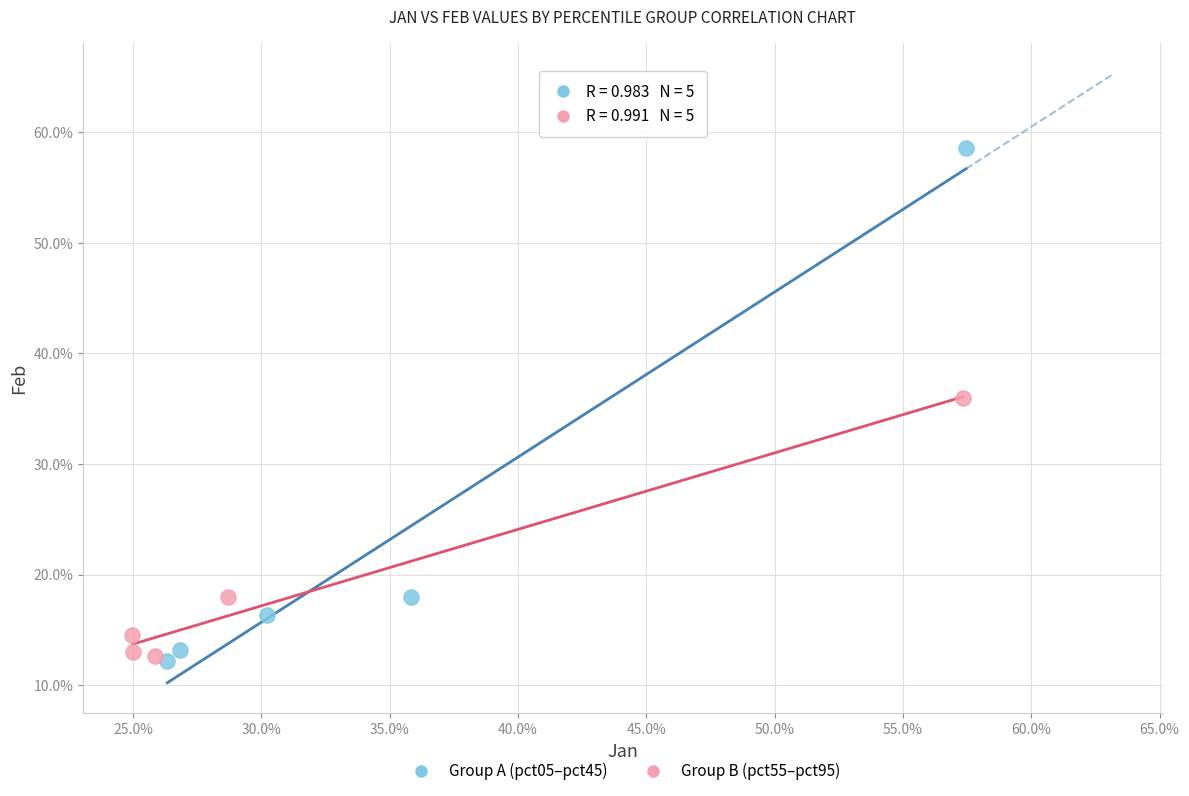

What are all the series names shown in the legend?

Group A (pct05–pct45), Group B (pct55–pct95)